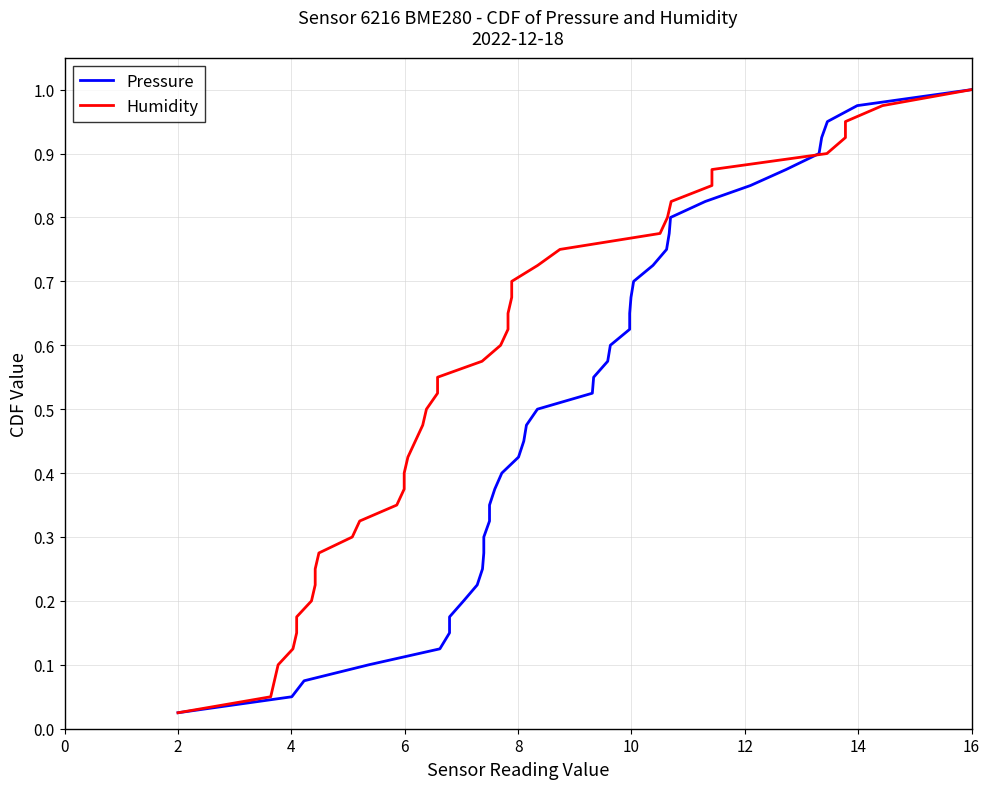

At which category is the sum across all series the highest?

16